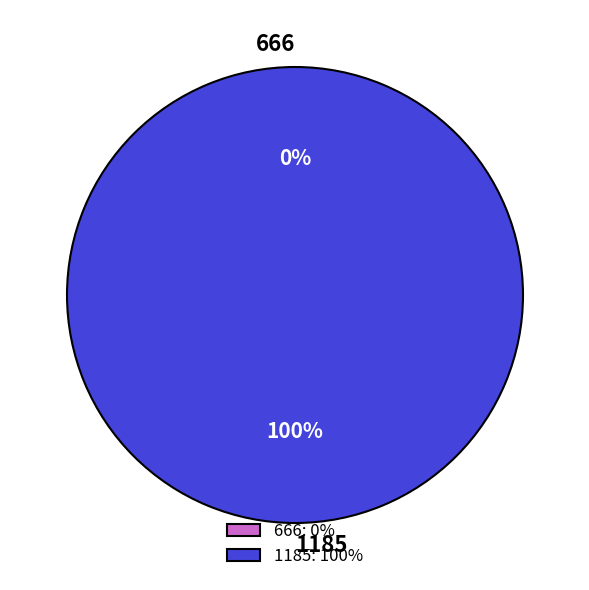

Rank the categories by value from highest to lowest.

1185, 666